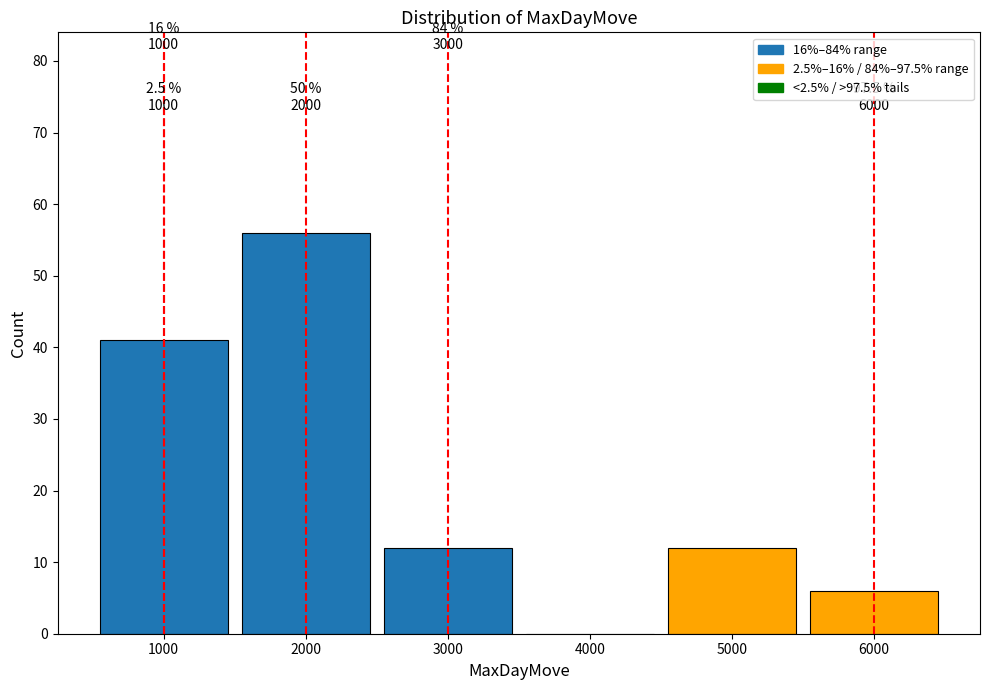

Which range on the x-axis has the tallest bar?

1500 to 2500